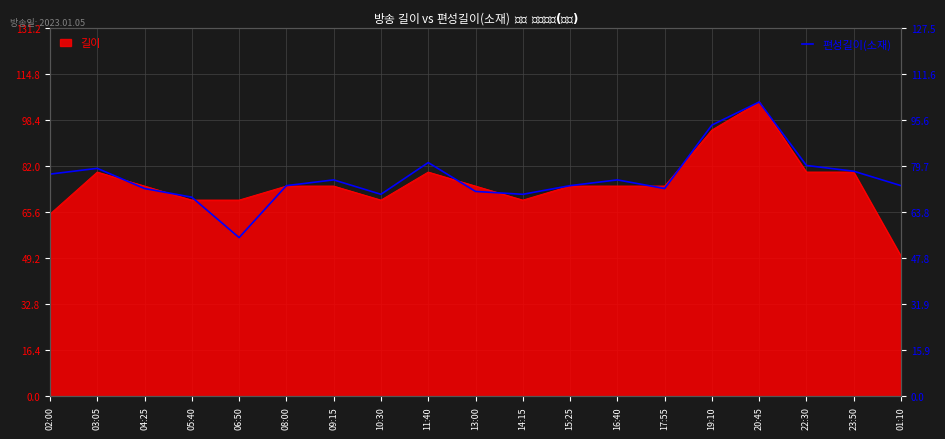

How many interior local valleys (lower than both neighbors) does the data have?

4